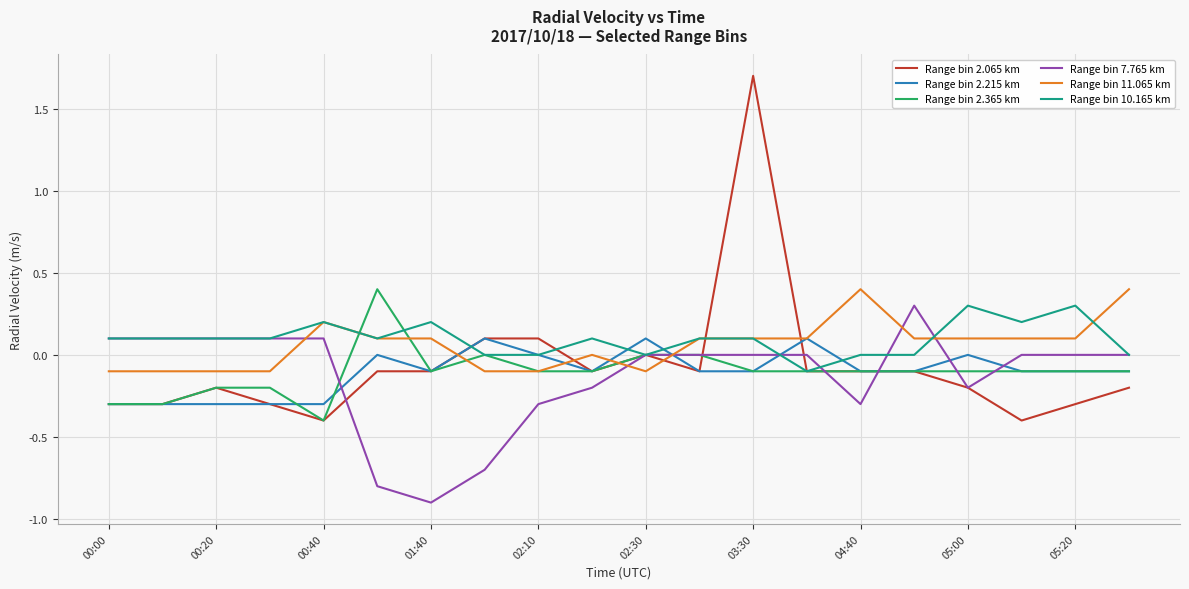

What is the minimum value for Range bin 7.765 km?

-0.9